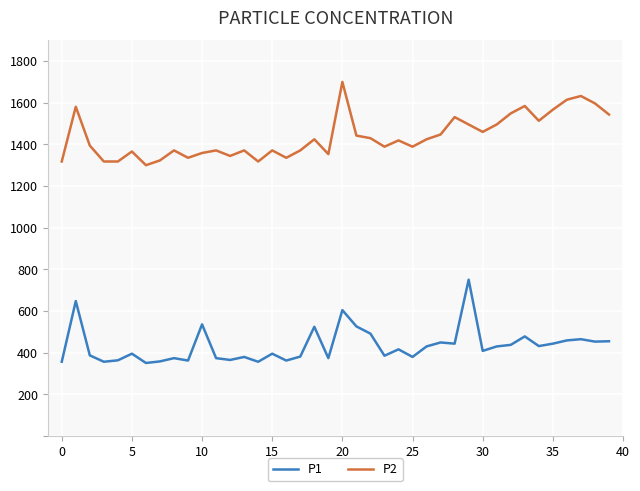

What is the smallest value displayed?

350.0